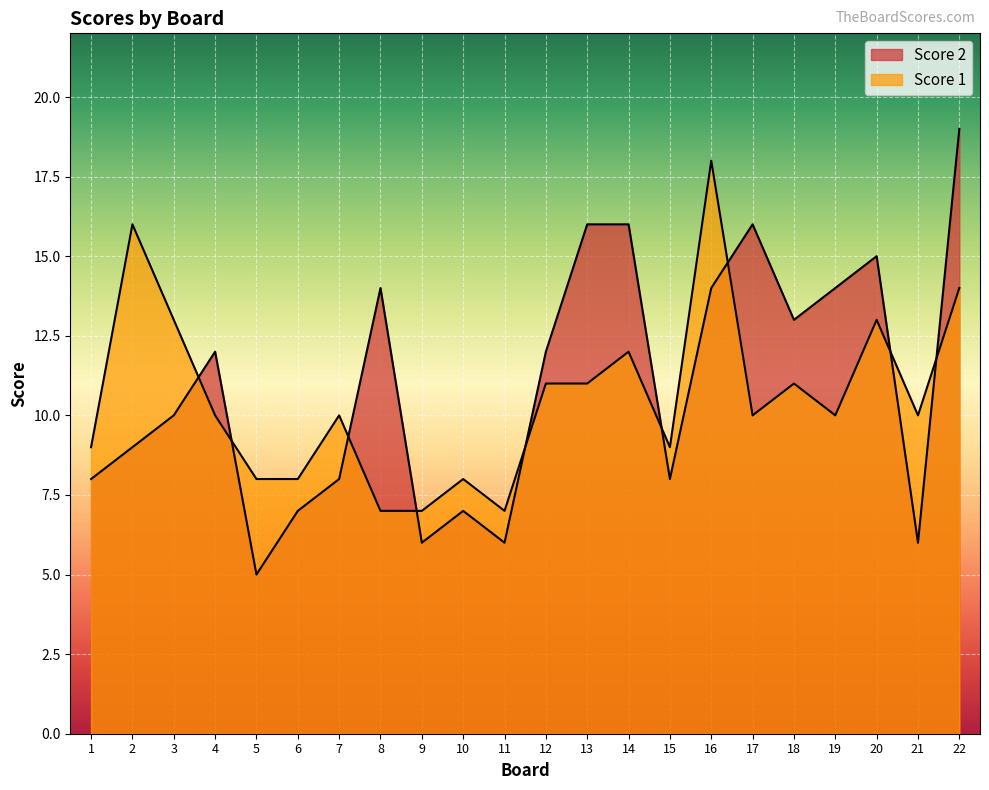

What is the spread (max minus min) of values at 13?

5